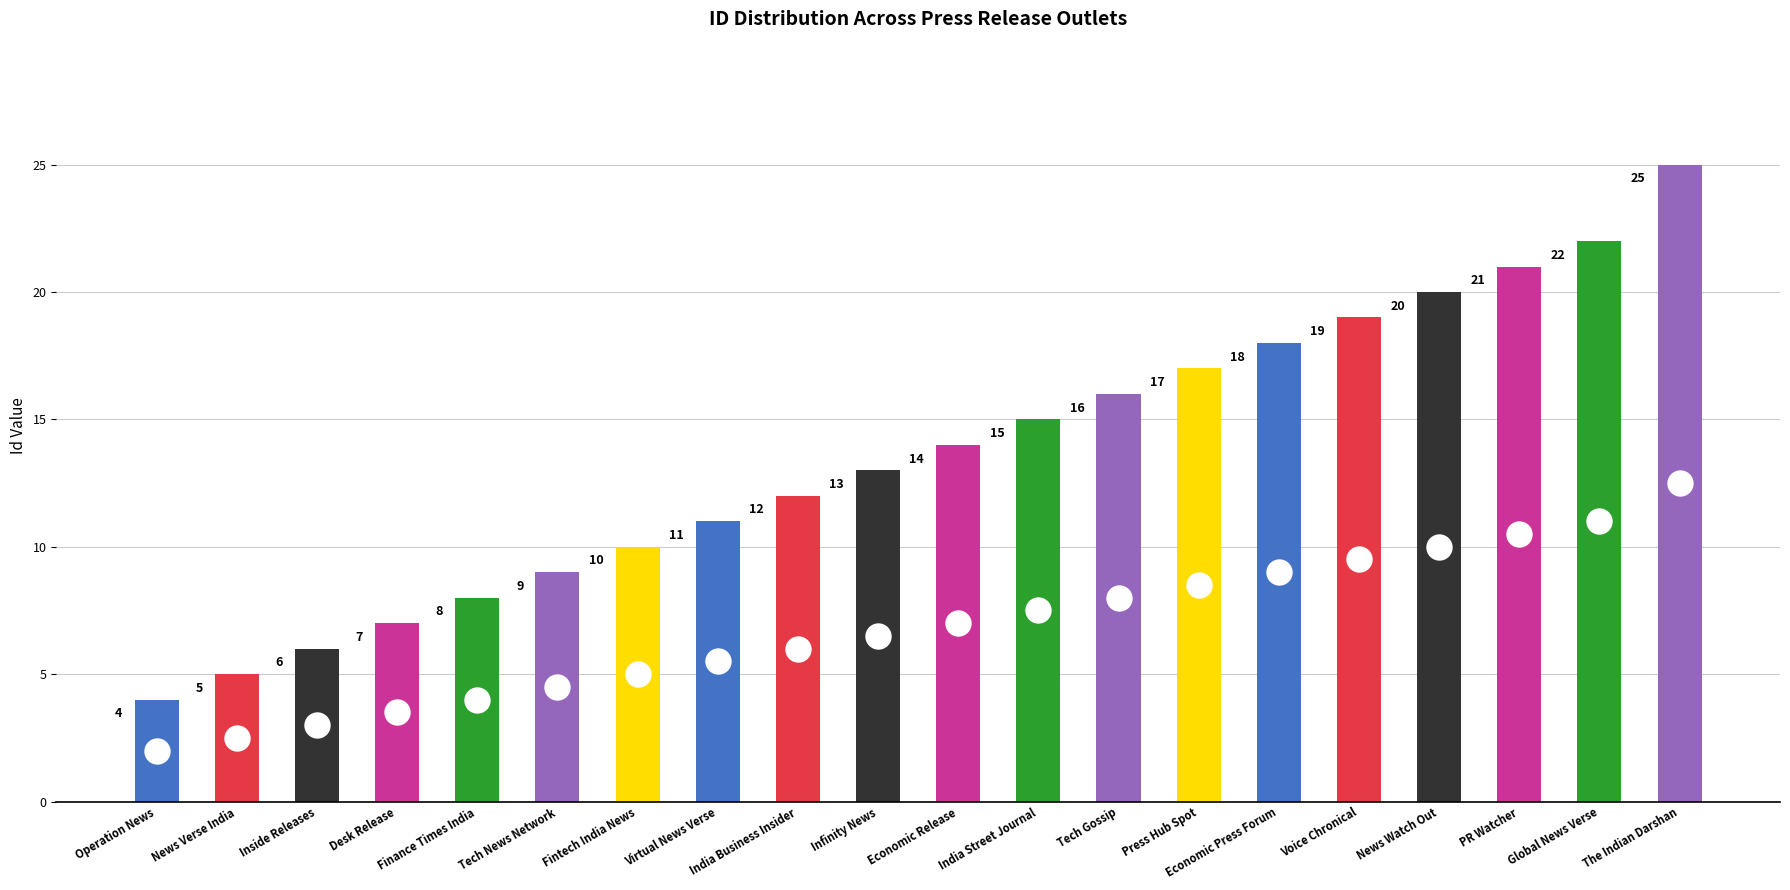

Which category has the lowest value across all series?

Operation News